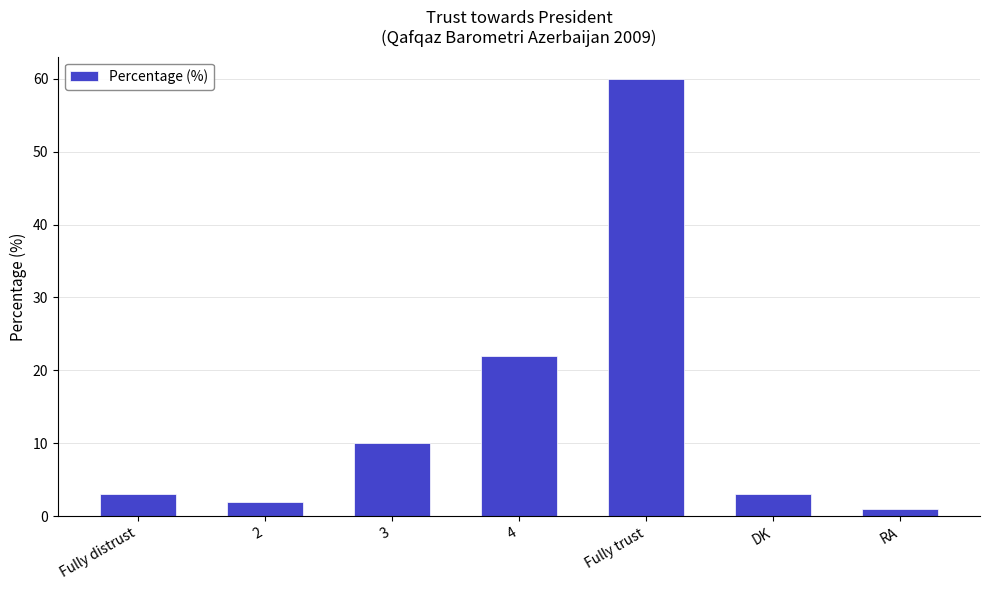

Reading right to left, extract all data points from this chart.

1	3	60	22	10	2	3